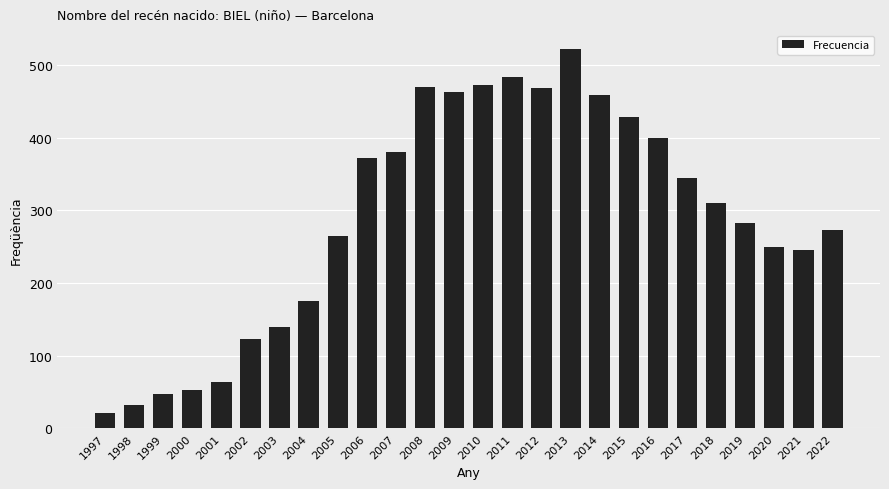

What is the ratio of the value at 2001 to the value at 2014?

0.1